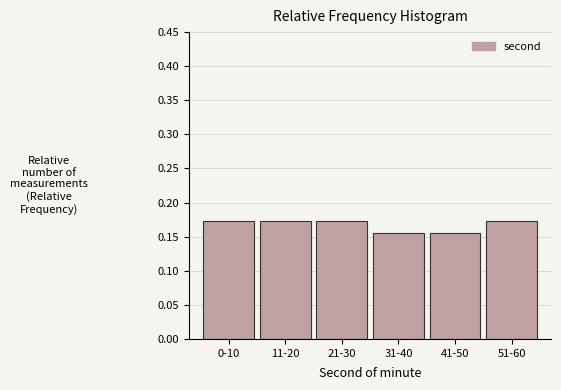

What is the sum of all values?

1.0